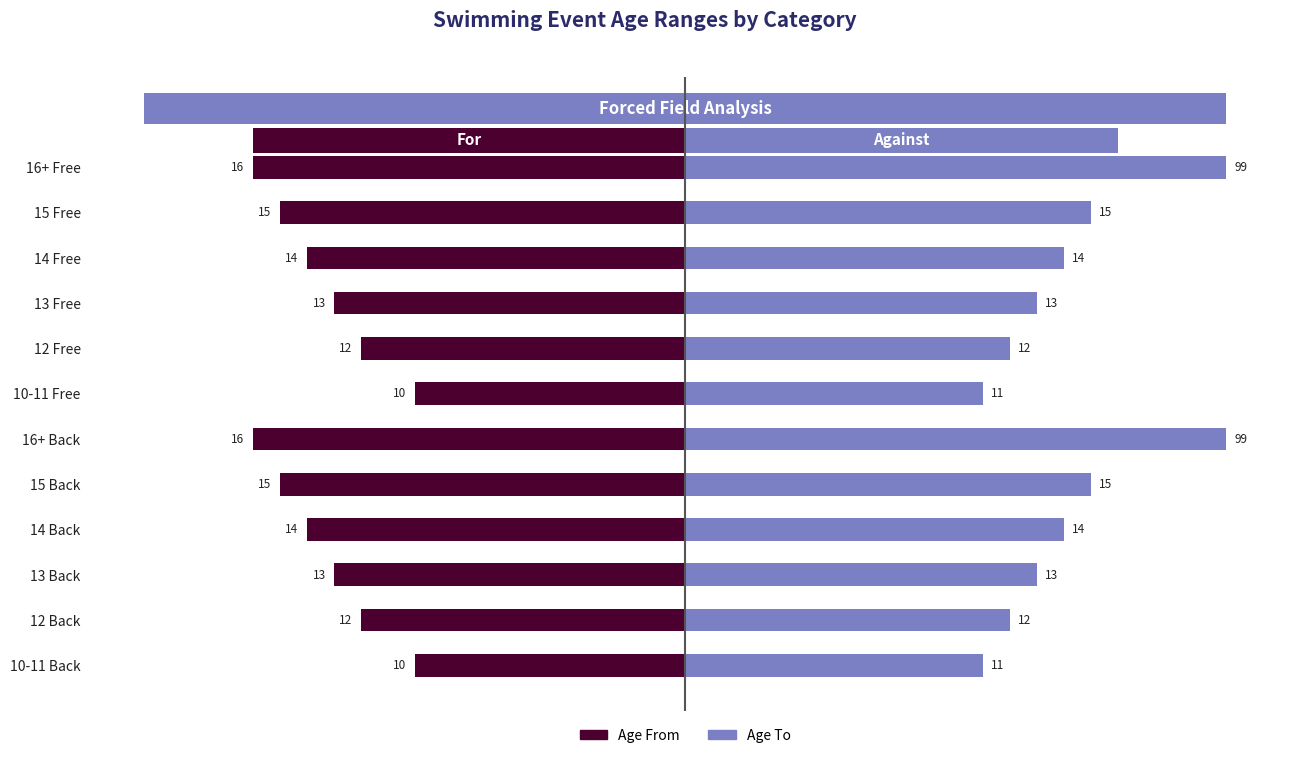

How many data points in Age To (capped at 20) are above 14?

4